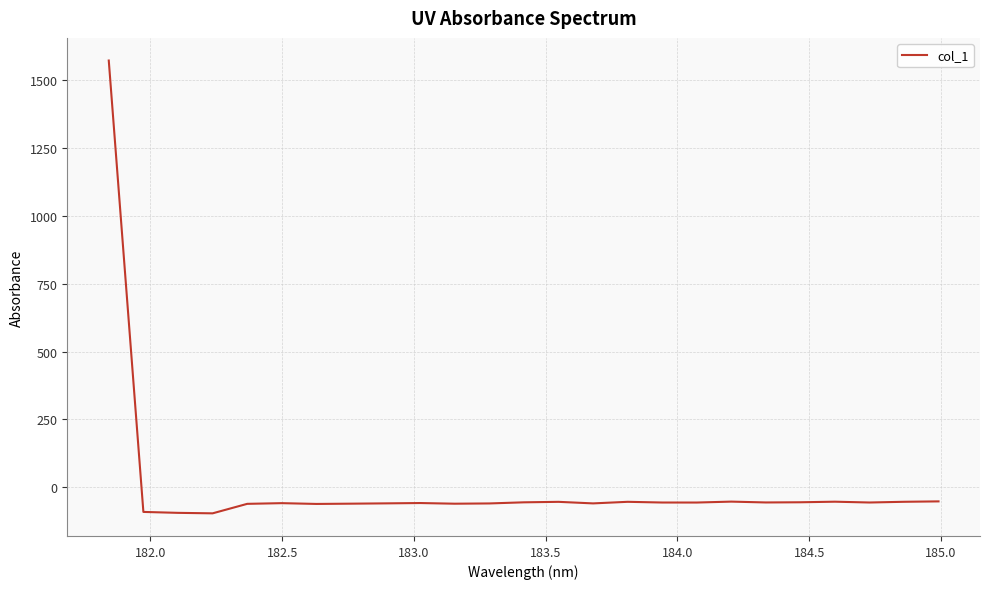

What is the greatest value displayed?

1572.6